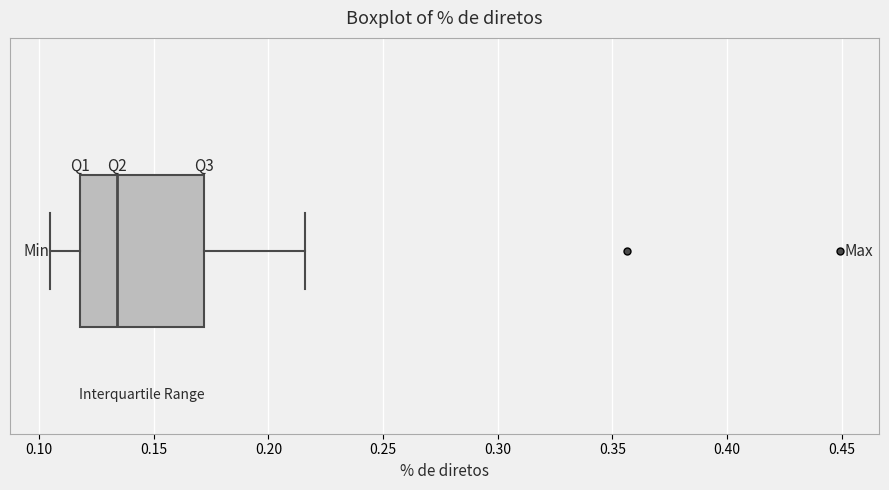

Read this box plot against the x-axis: the position of the median line, the range covered by the box, and the ends of both whiskers. The values are not printed on the chart, so give them approximately, as read against the axis.

median 0.135, box 0.120 to 0.170, whiskers 0.105 to 0.215